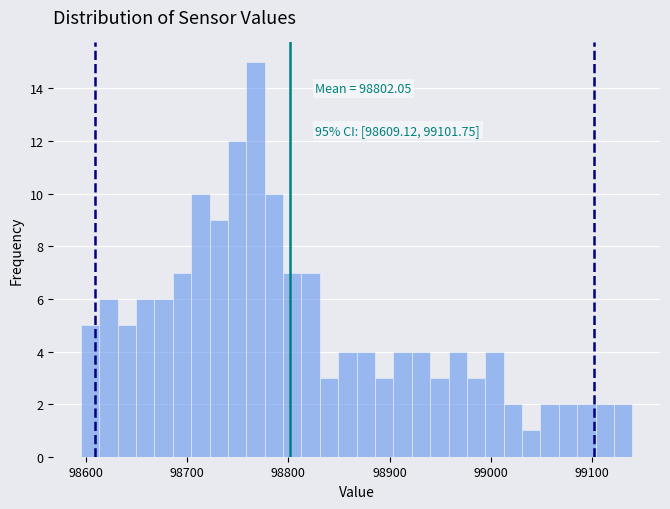

Around what value on the x-axis is the tallest bar? Give the approximate position of its centre, as read against the axis.

98770